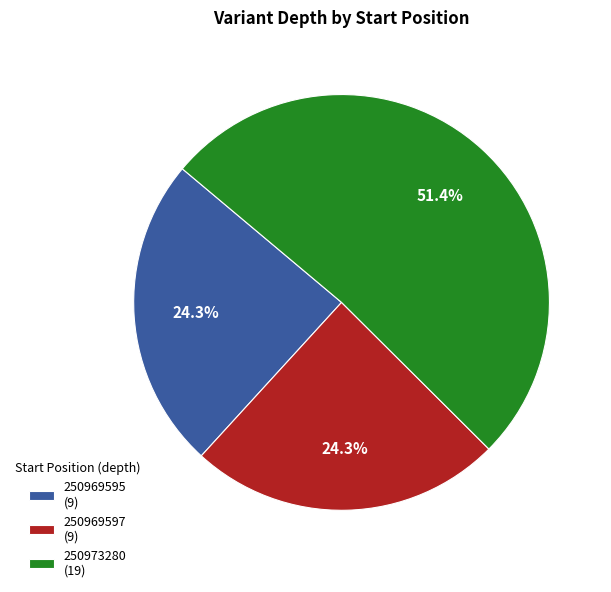

How many slices are in this pie chart?

3